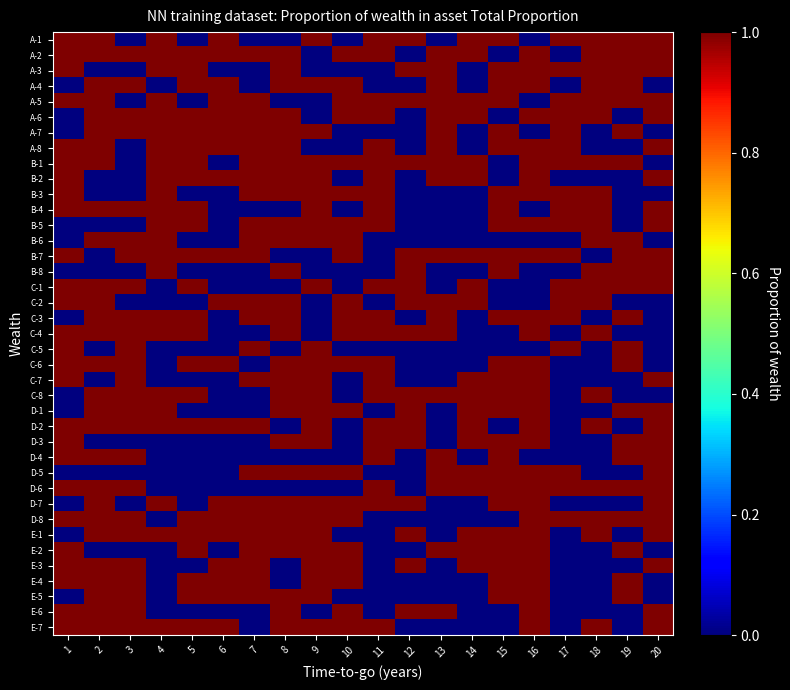

At which category is the sum across all series the highest?

16